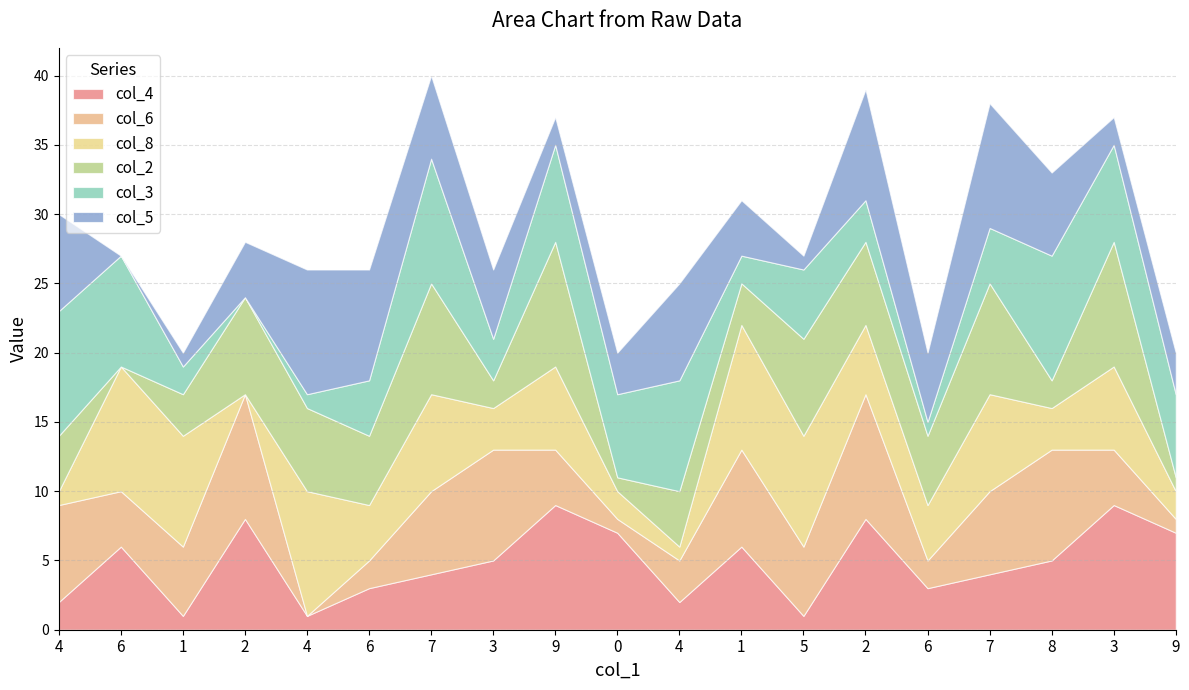

What is the sum of all col_5 values?

90